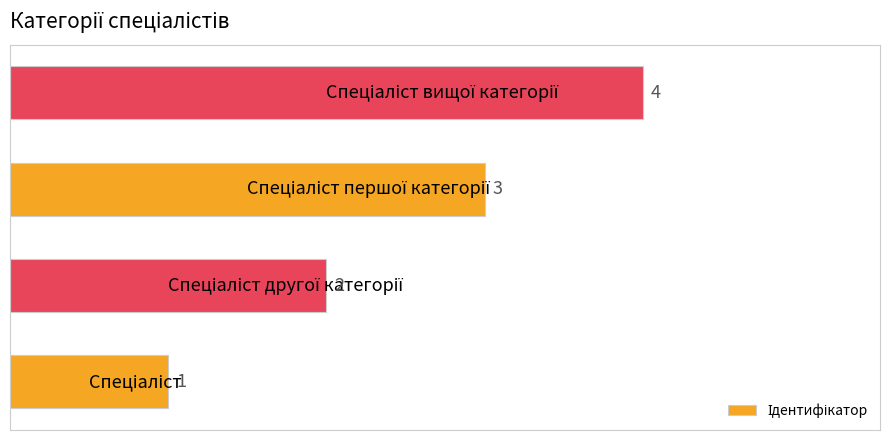

What is the difference between the maximum and minimum values?

3